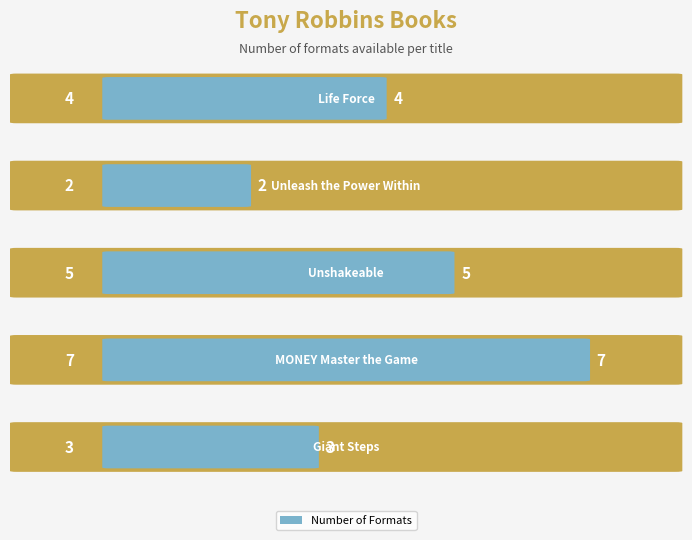

What is the greatest value displayed?

7